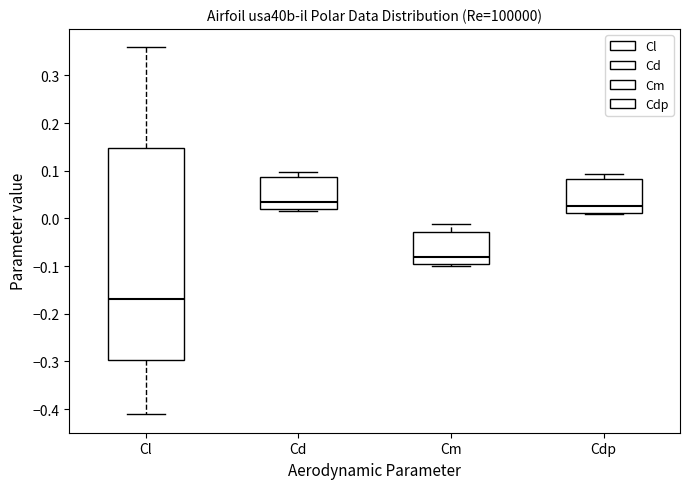

Reading left to right, read every box against the y-axis: the position of its median line, the range the box covers, and the ends of its whiskers. The values are not printed on the chart, so give them approximately, as read against the axis.

Cl: median -0.17, box -0.30 to 0.15, whiskers -0.41 to 0.36
Cd: median 0.03, box 0.02 to 0.09, whiskers 0.02 (just below the box's lower edge) to 0.10
Cm: median -0.08, box -0.10 to -0.03, whiskers -0.10 (just below the box's lower edge) to -0.01
Cdp: median 0.03, box 0.01 to 0.08, whiskers 0.01 (just below the box's lower edge) to 0.09